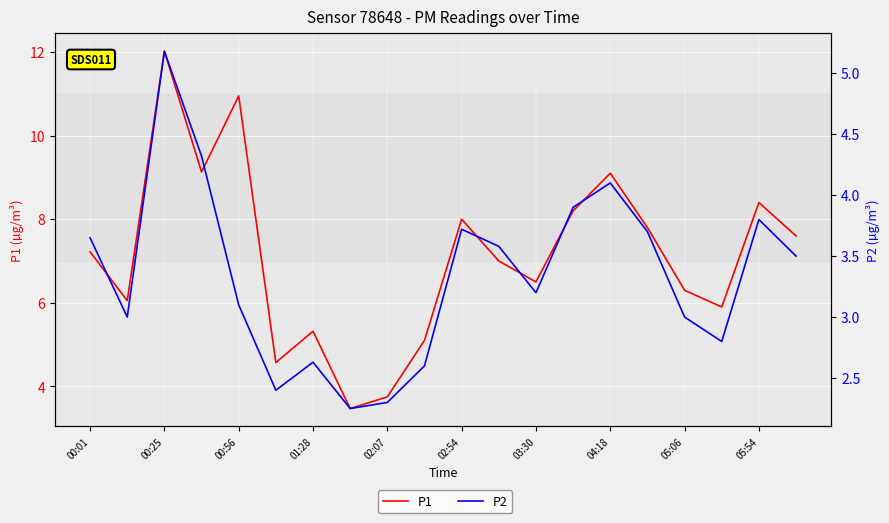

How many interior local peaks does the P1 series have?

6